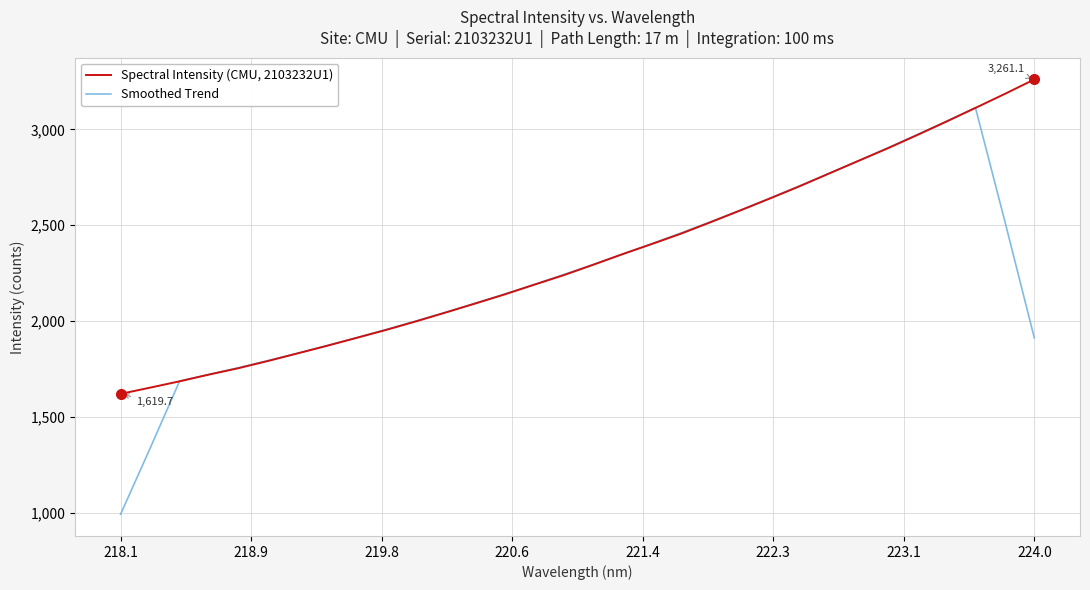

Rank the series by their average value, from highest to lowest.

Spectral Intensity (CMU, 2103232U1), Smoothed Trend